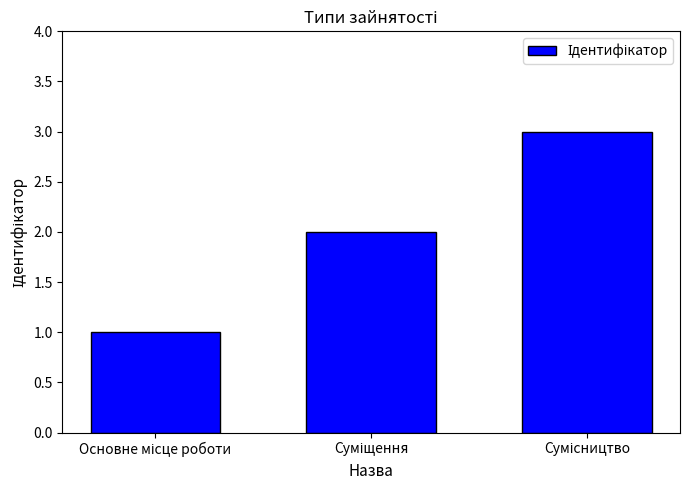

What is the greatest value displayed?

3